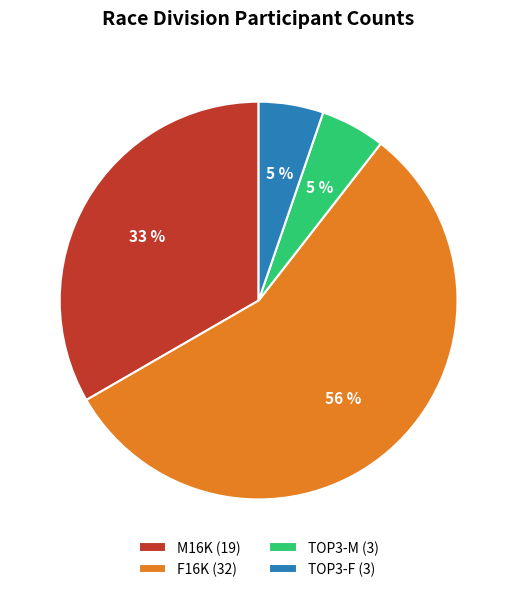

To the nearest percent, what portion does TOP3-F represent?

5%